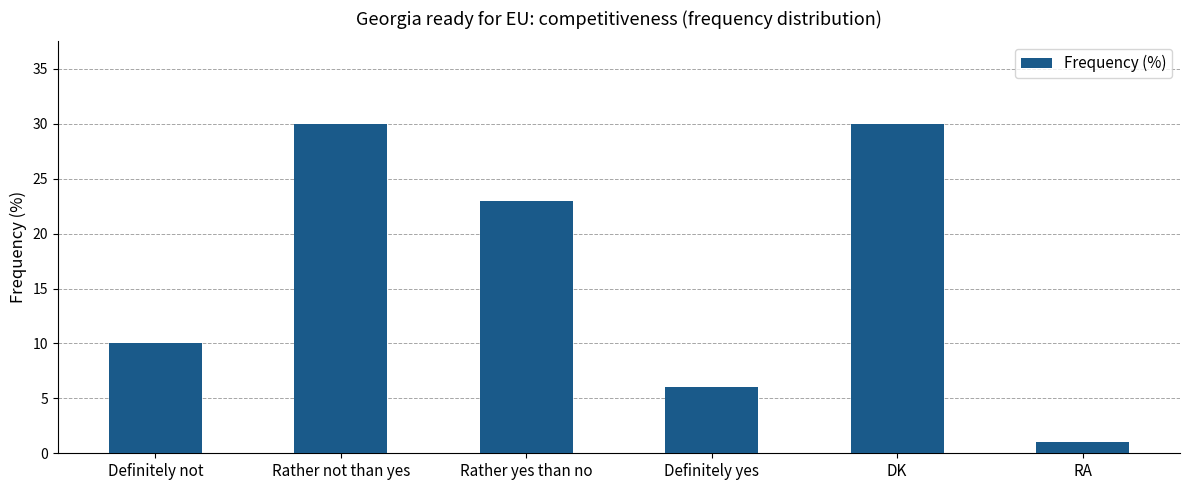

How many series are shown in this chart?

1